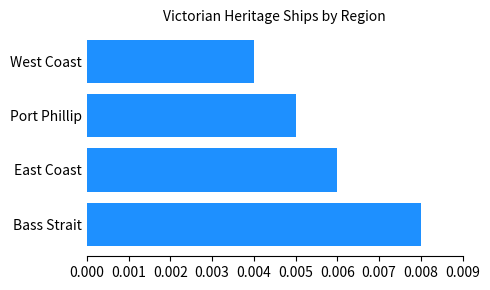

Are the bars grouped side by side (vs. stacked)?

No